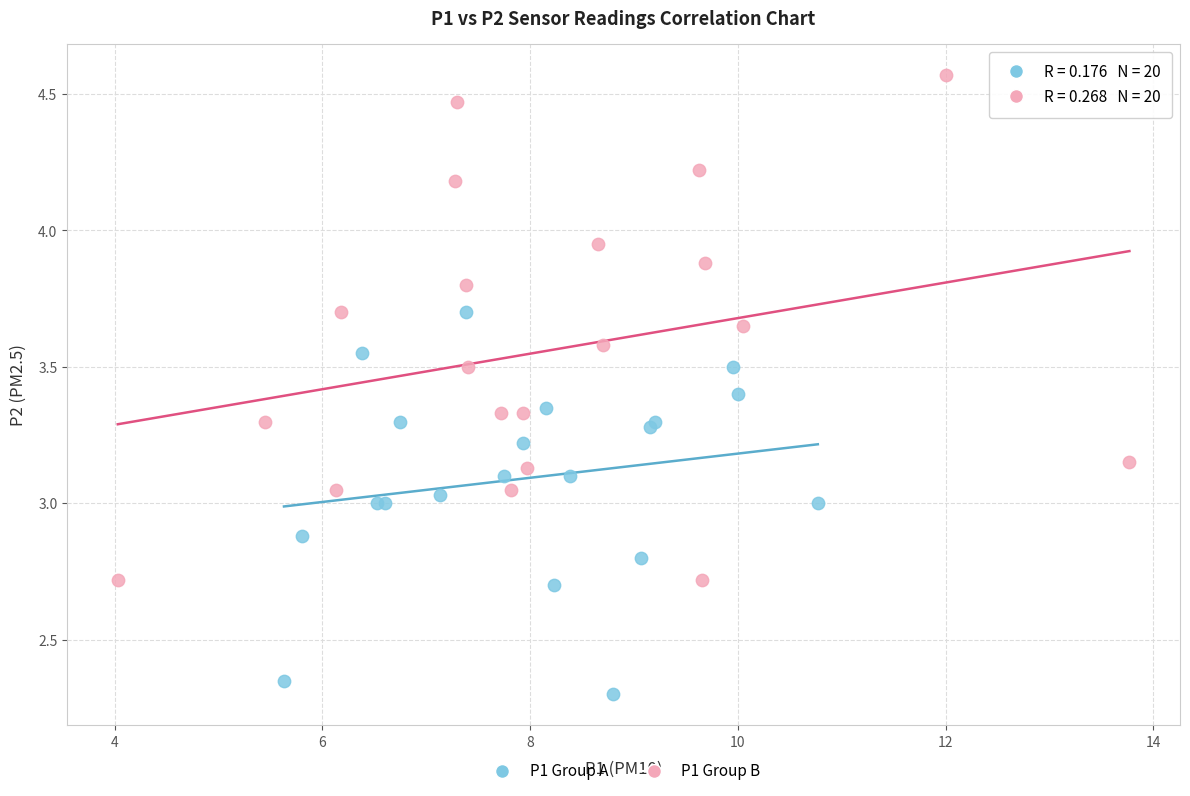

Which series has the largest Y range (max minus min)?

P1 Group B